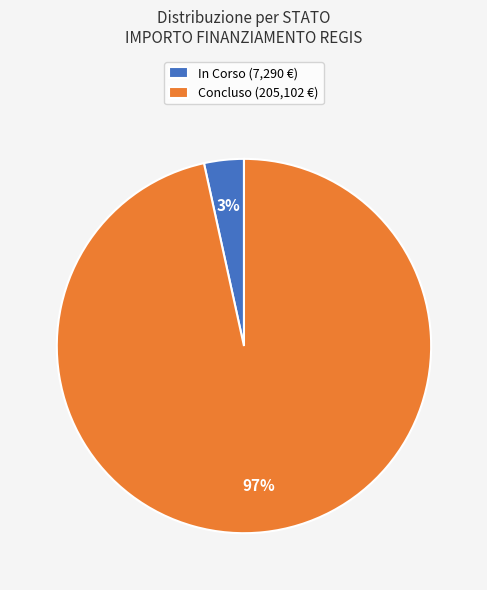

Is it true that Concluso (205,102 €) is 97% of the pie?

True